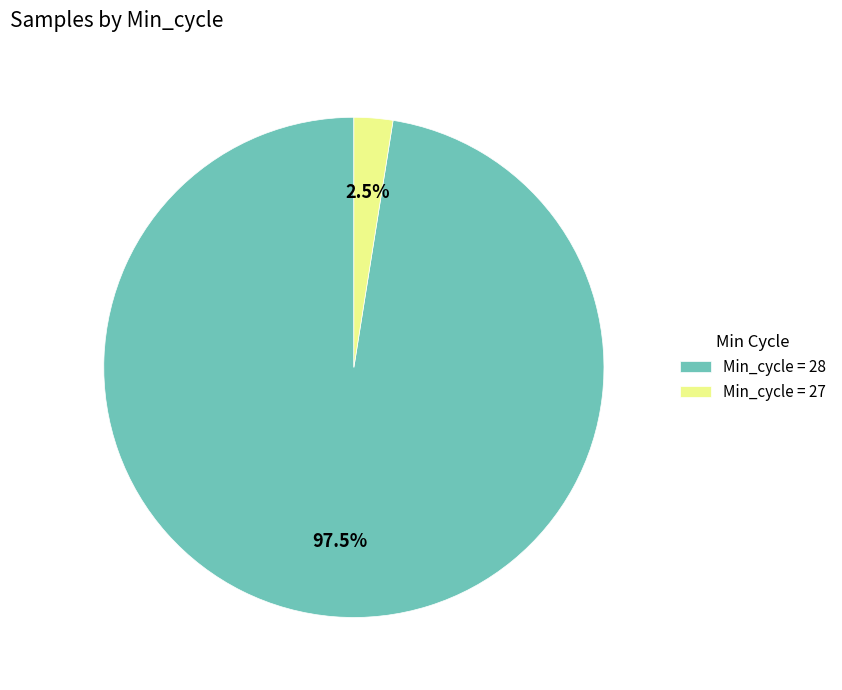

How much of the chart is everything except Min_cycle = 27?

97.5%